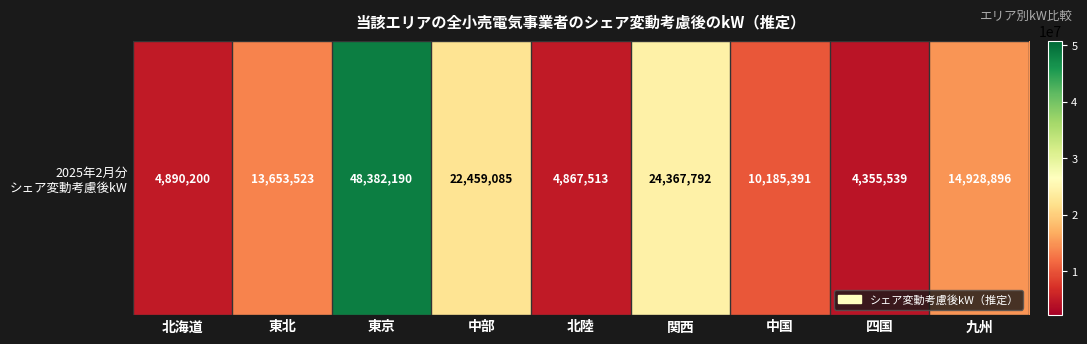

Reading left to right, list all the values displayed in this chart.

4890200	13653523	48382190	22459085	4867513	24367792	10185391	4355539	14928896